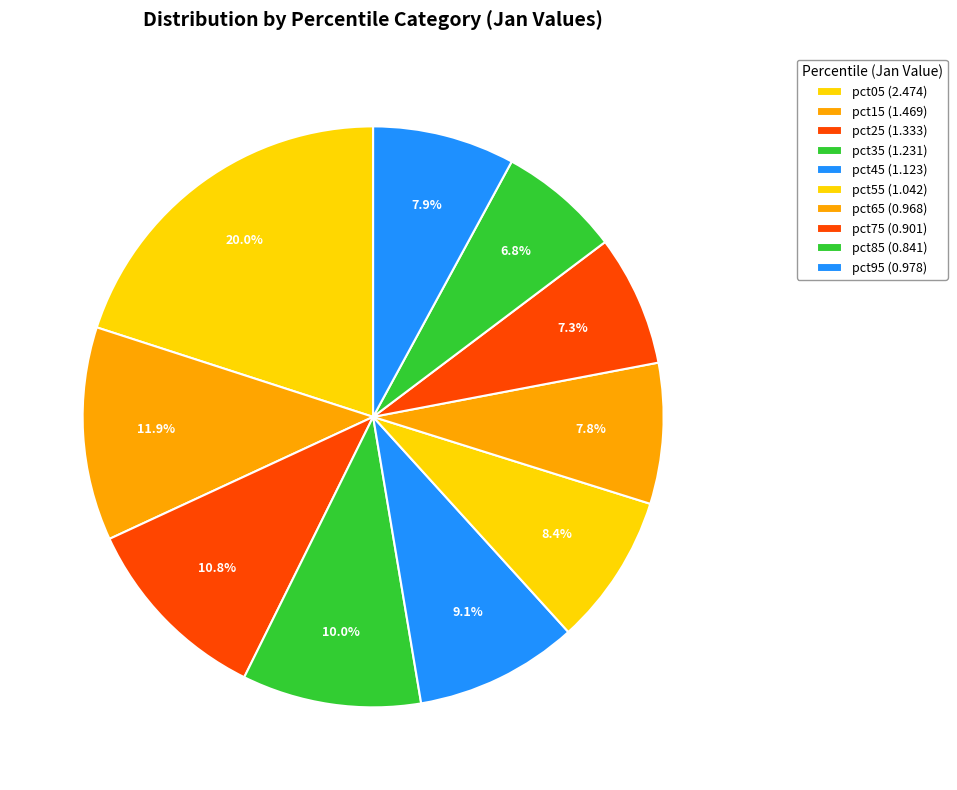

What is the largest slice in the pie chart?

pct05